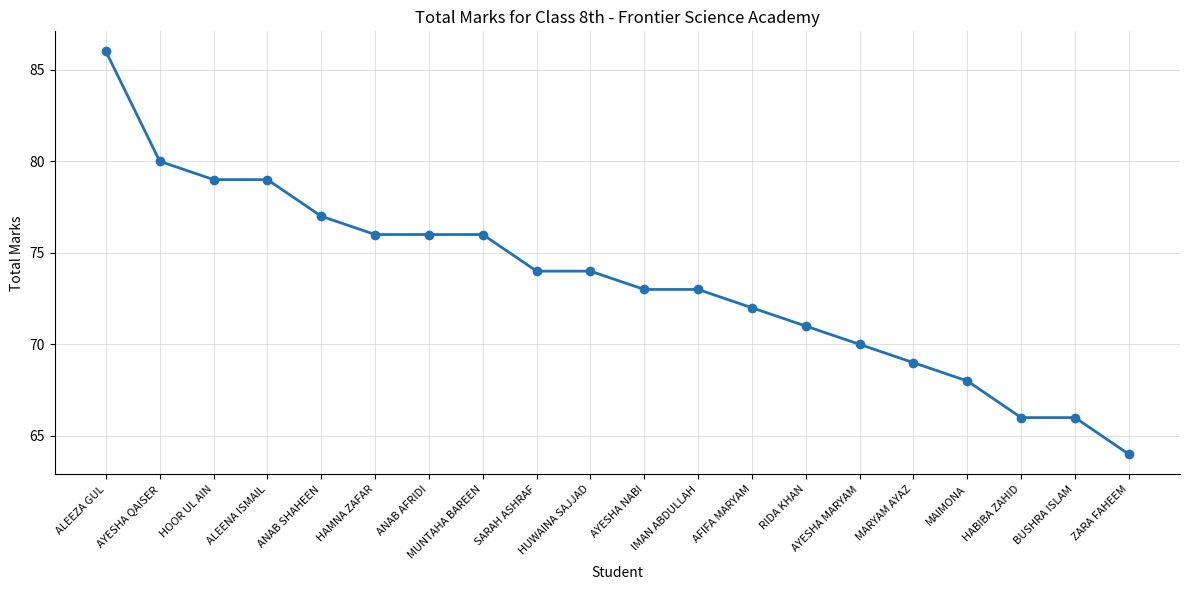

Is this an area chart (filled region under the line)?

No